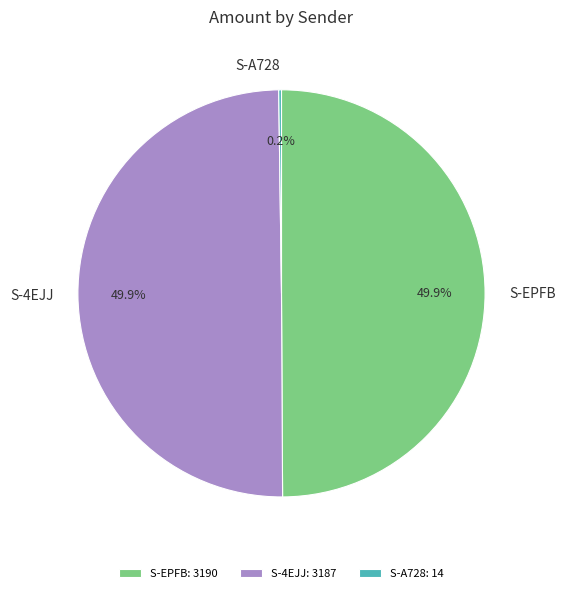

What portion of the pie excludes S-4EJJ?

50.1%